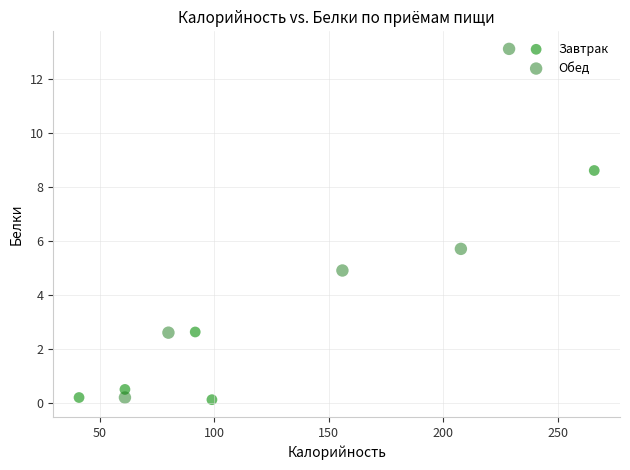

Which series contains the highest Y value?

Обед